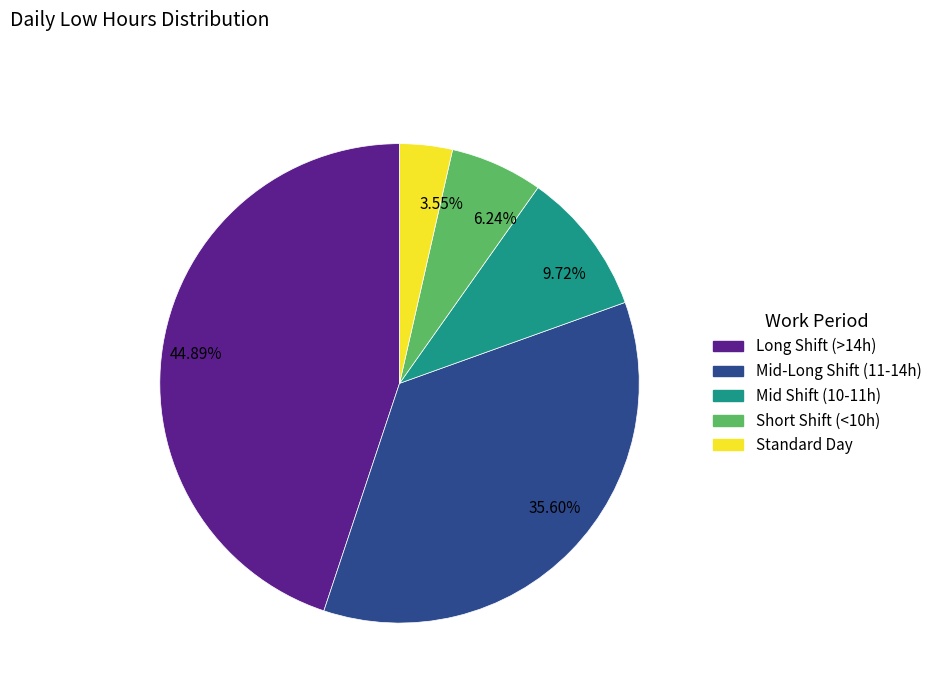

What is the largest slice in the pie chart?

44.89%